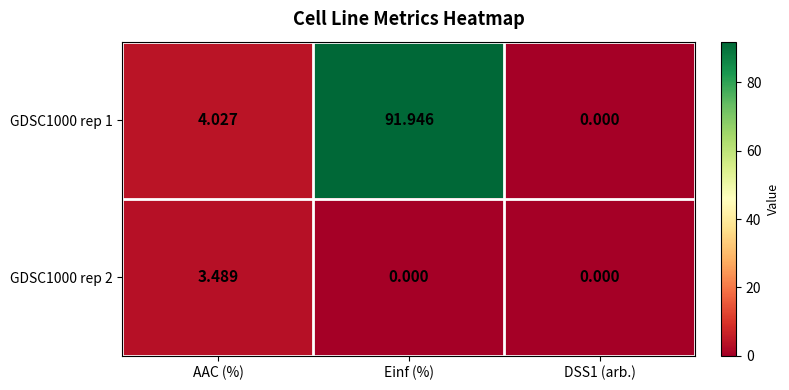

At which category is the sum across all series the highest?

Einf (%)